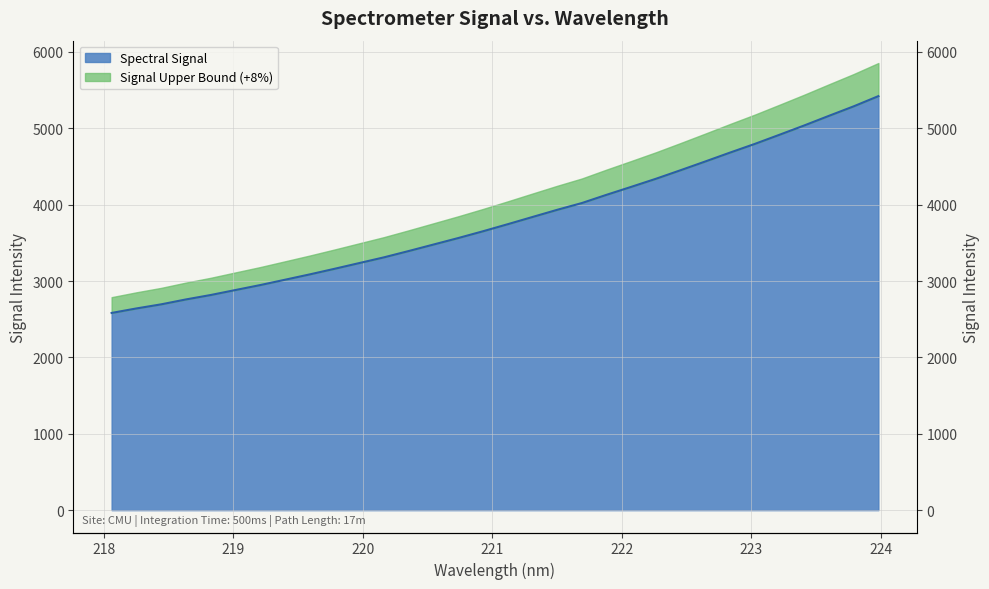

Is it true that the value at 219.3979 is 4495.9?

False